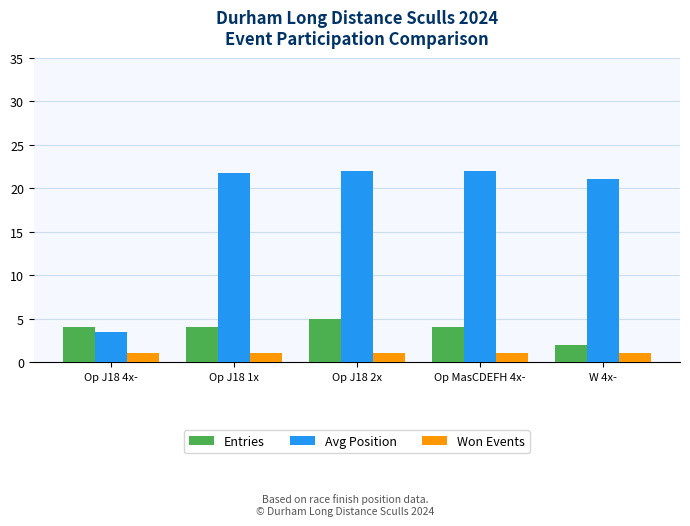

Which series has the largest total across all categories?

Avg Position